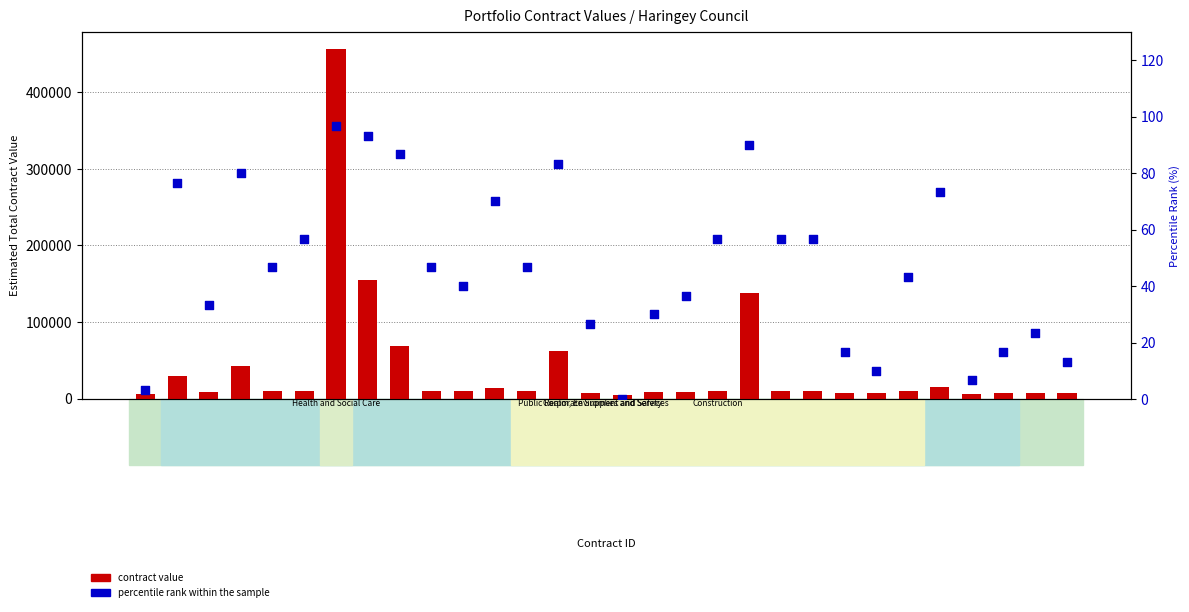

At how many categories does at least one series exceed 168217?

1